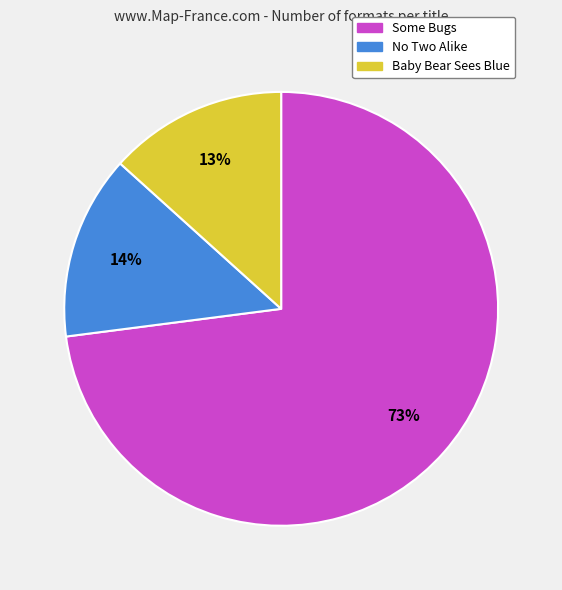

Is it true that No Two Alike is 4% of the pie?

False